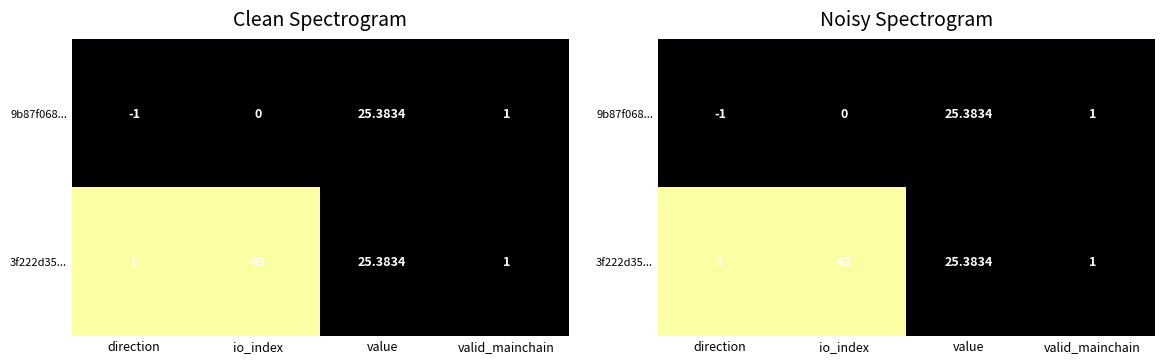

Is it true that 9b87f068... equals 0.0 at io_index?

True